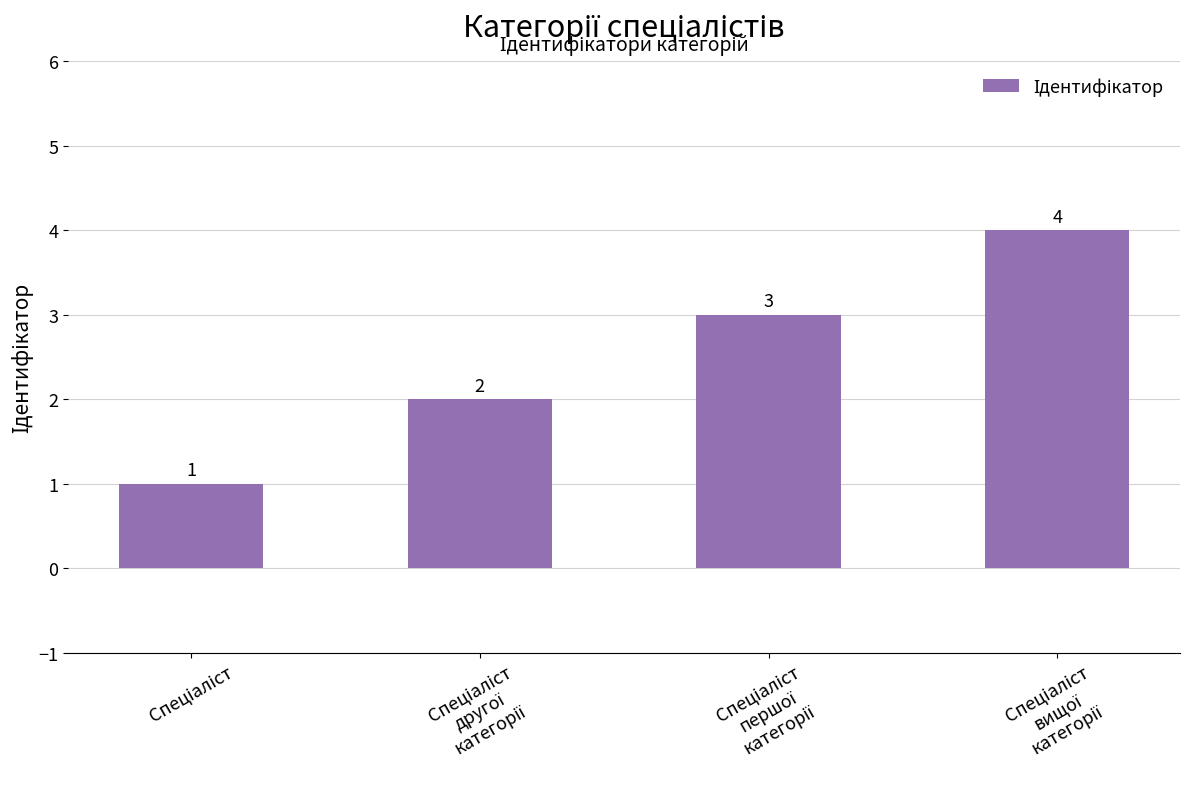

What is the maximum value shown in the chart?

4